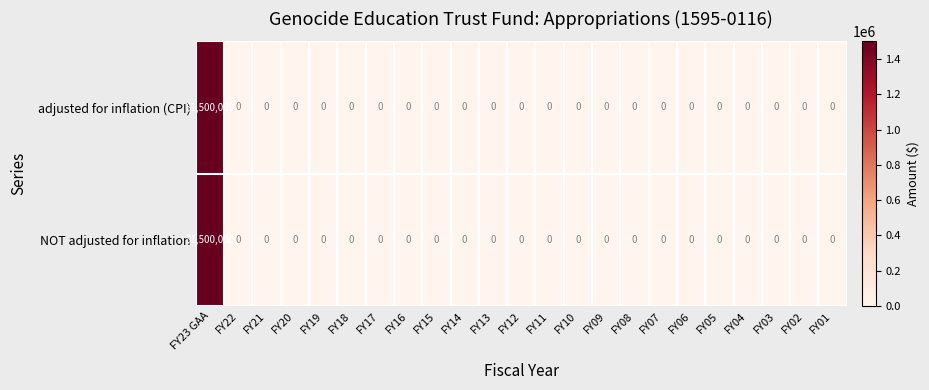

What is the greatest value displayed?

1500000